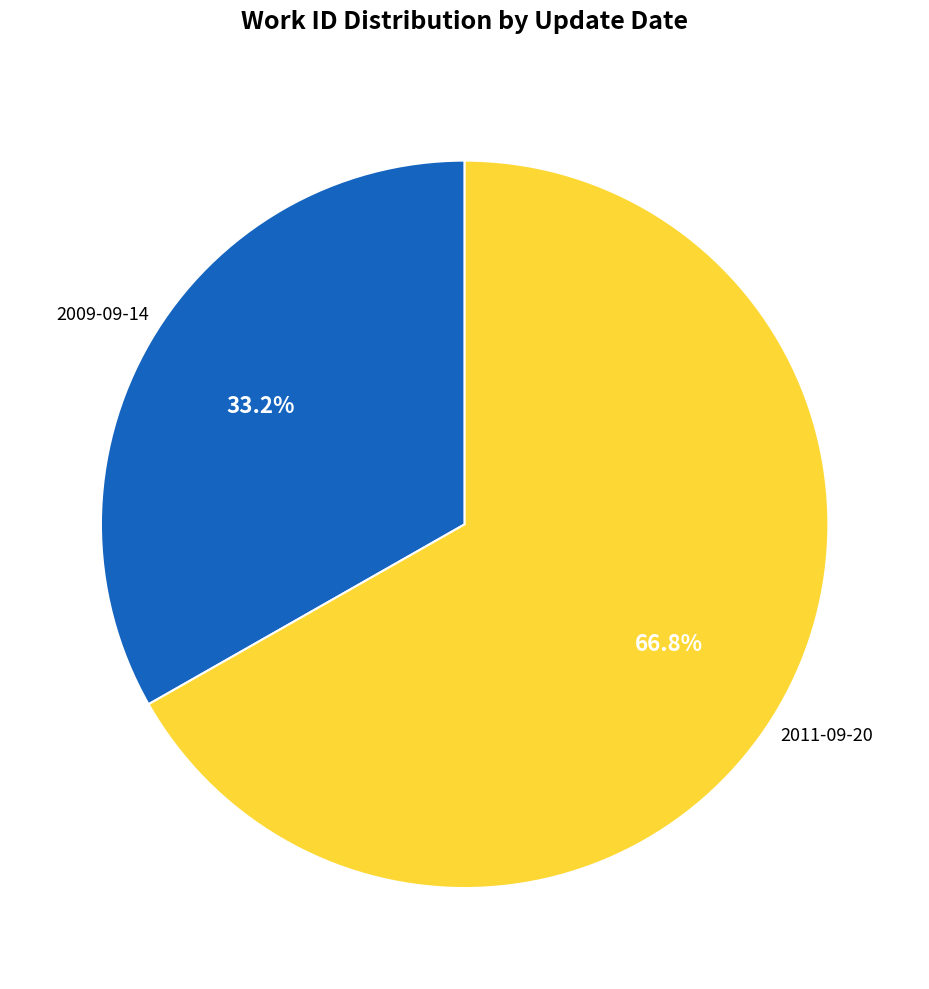

Rank the categories by value from lowest to highest.

2009-09-14, 2011-09-20